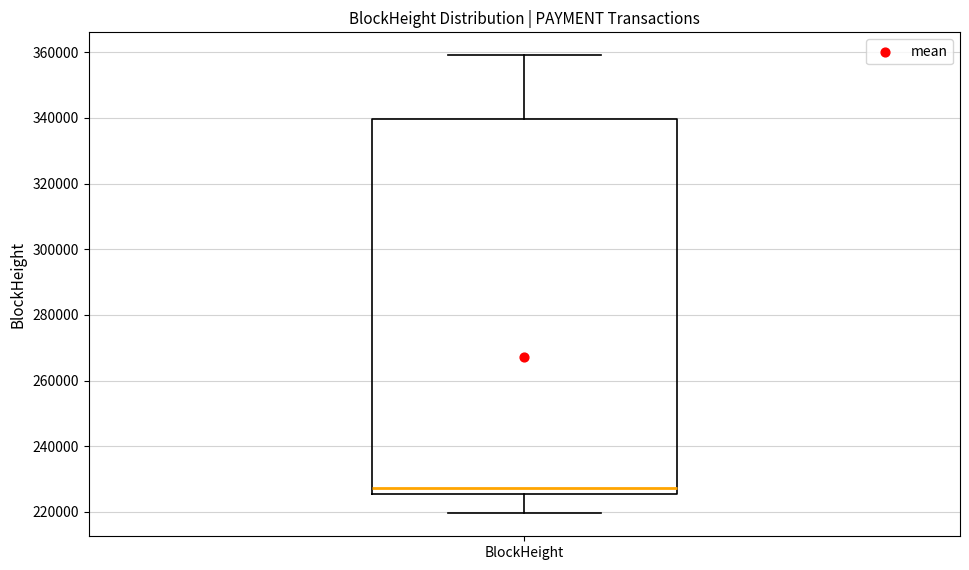

Where is the upper edge of the box for BlockHeight on the y-axis? The values are not printed on the chart, so give them approximately, as read against the axis.

340000